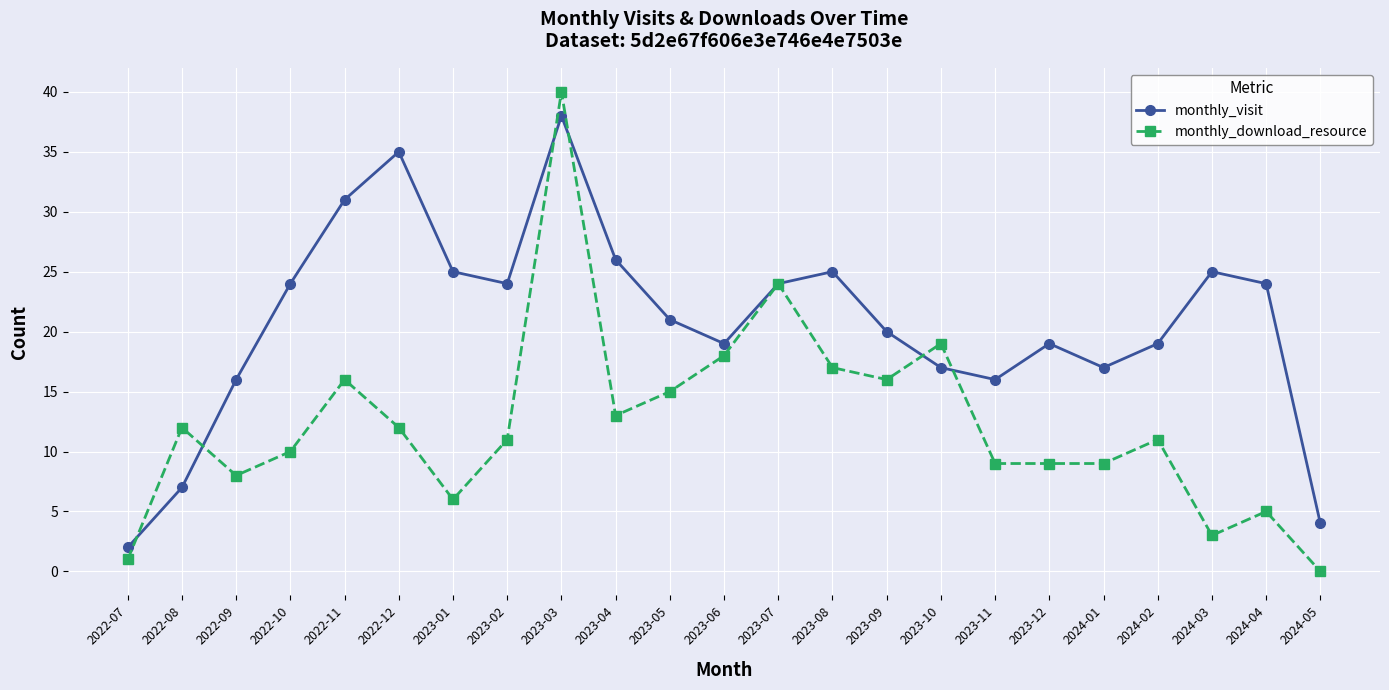

Reading left to right, extract all data points from this chart.

monthly_visit: 2022-07=2	2022-08=7	2022-09=16	2022-10=24	2022-11=31	2022-12=35	2023-01=25	2023-02=24	2023-03=38	2023-04=26	2023-05=21	2023-06=19	2023-07=24	2023-08=25	2023-09=20	2023-10=17	2023-11=16	2023-12=19	2024-01=17	2024-02=19	2024-03=25	2024-04=24	2024-05=4
monthly_download_resource: 2022-07=1	2022-08=12	2022-09=8	2022-10=10	2022-11=16	2022-12=12	2023-01=6	2023-02=11	2023-03=40	2023-04=13	2023-05=15	2023-06=18	2023-07=24	2023-08=17	2023-09=16	2023-10=19	2023-11=9	2023-12=9	2024-01=9	2024-02=11	2024-03=3	2024-04=5	2024-05=0